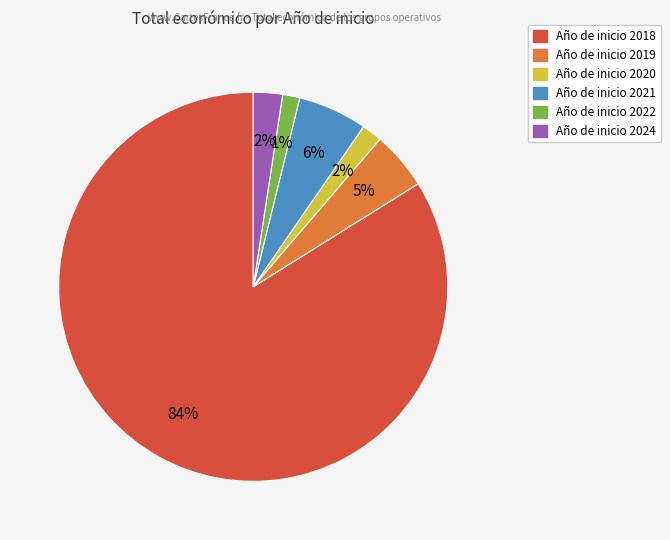

Count the number of slices in the pie.

6